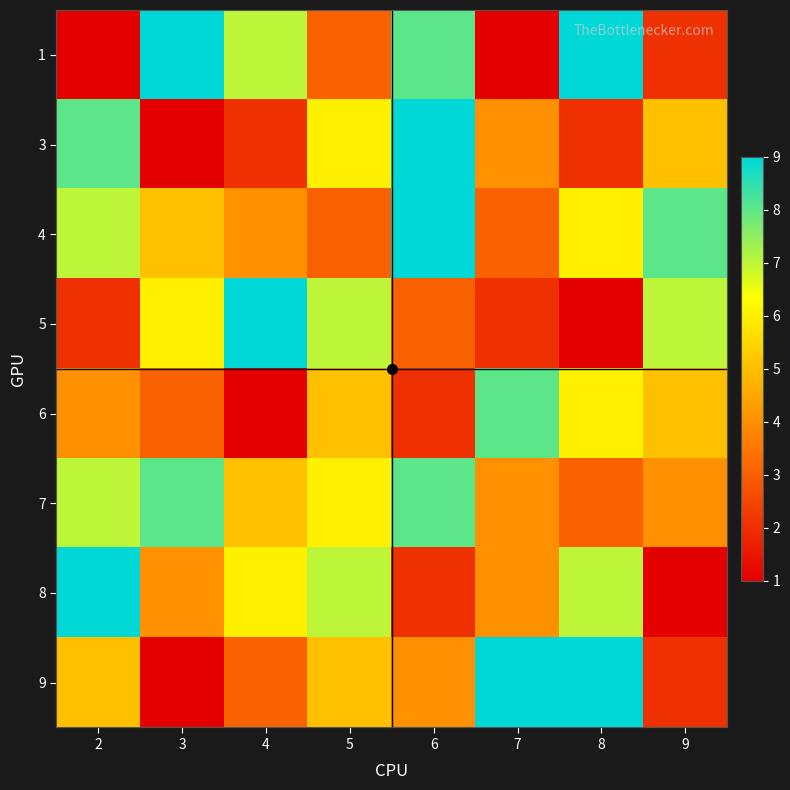

Which category has the highest value across all series?

3